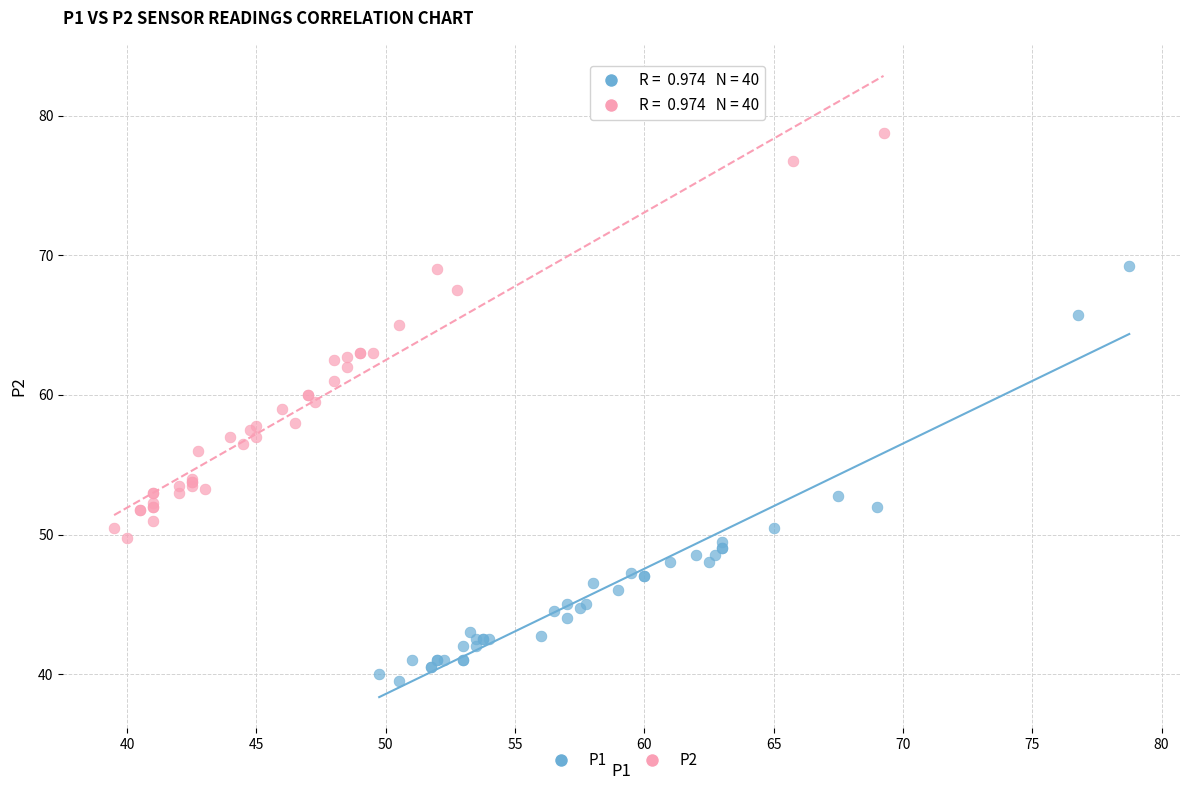

Which series has the largest Y range (max minus min)?

P1